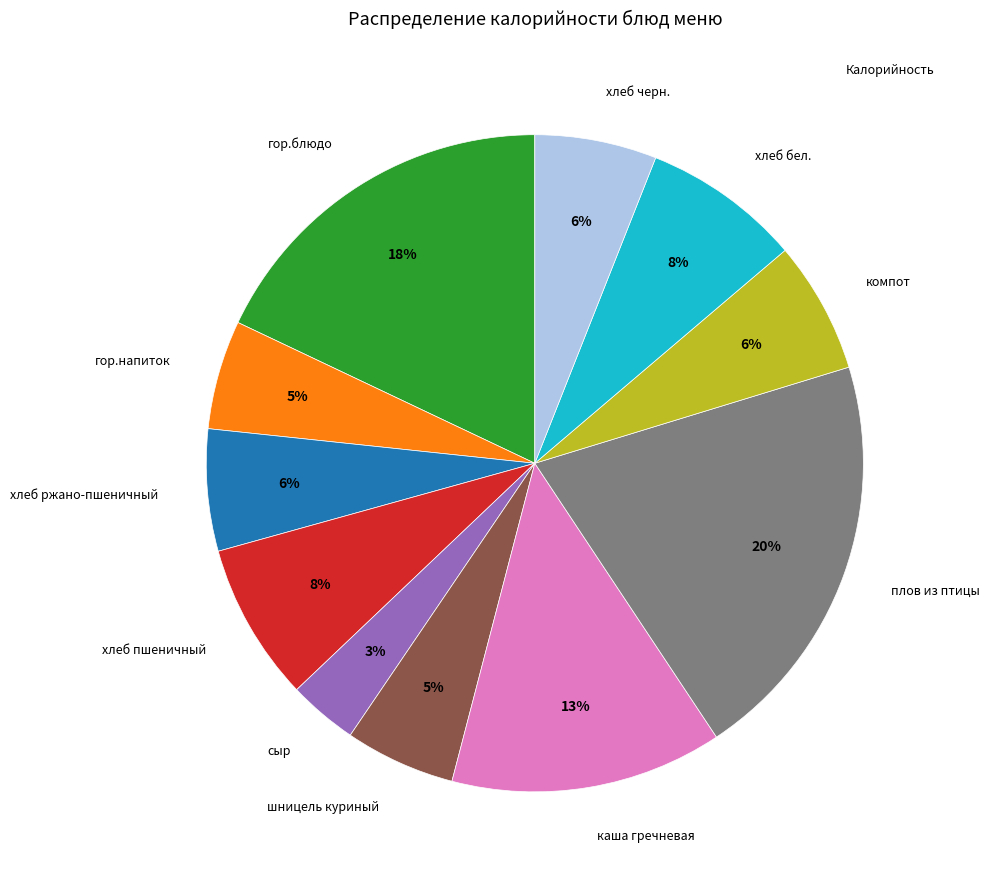

How many segments does this pie chart have?

11